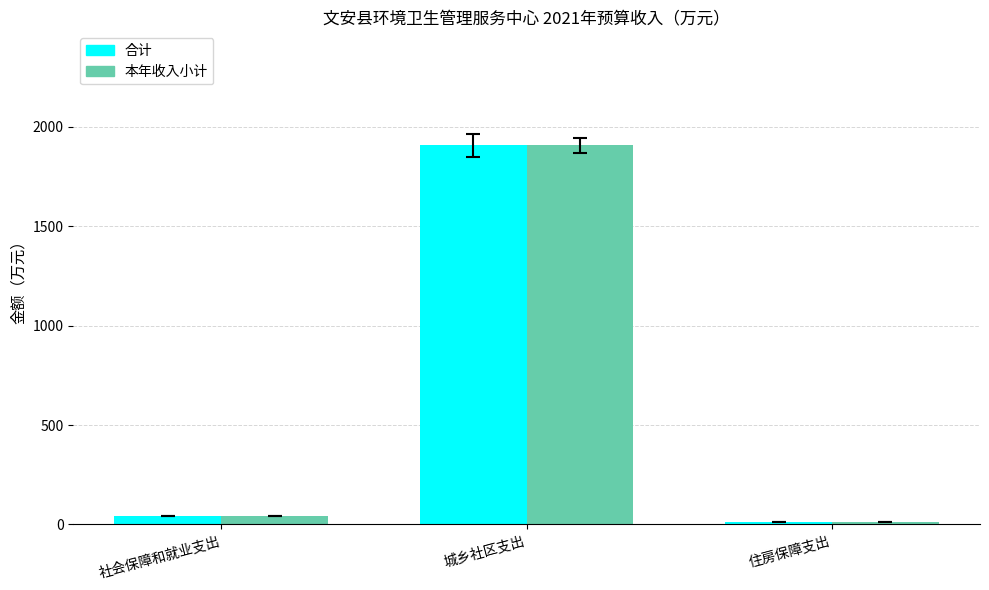

What are all the series names shown in the legend?

合计, 本年收入小计